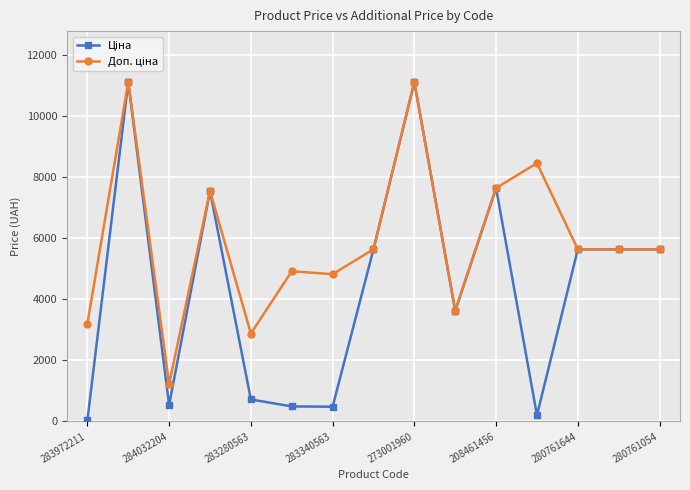

What is the maximum value shown in the chart?

11113.6